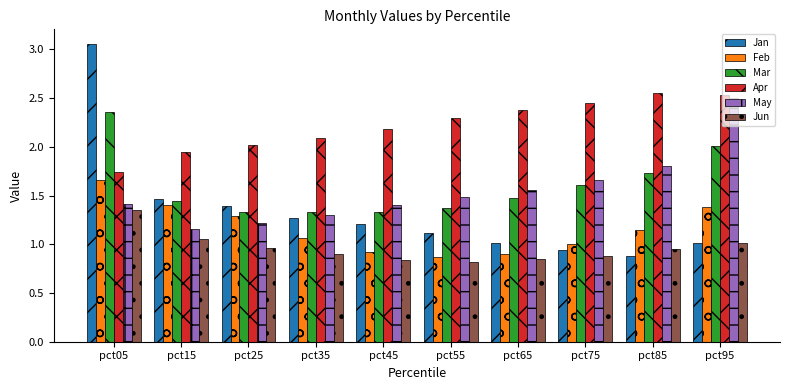

Is the value of Feb at pct15 greater than the value of Mar at pct85?

No